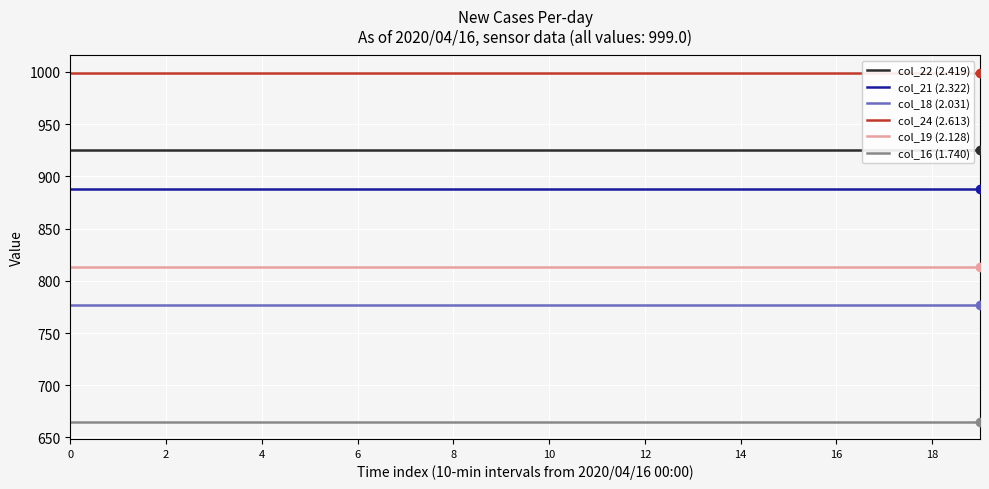

Count the number of data series in this chart.

6